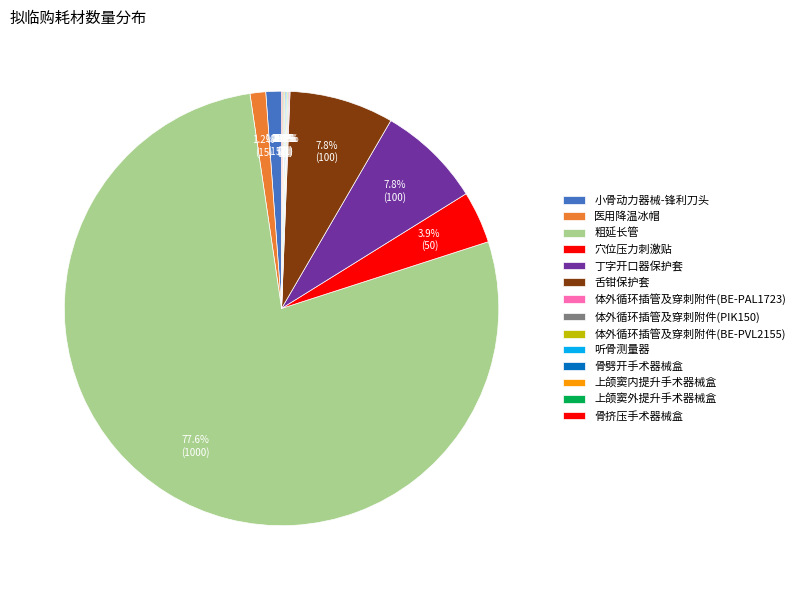

What percentage do 小骨动力器械-锋利刀头 and 医用降温冰帽 together represent?

2.3%